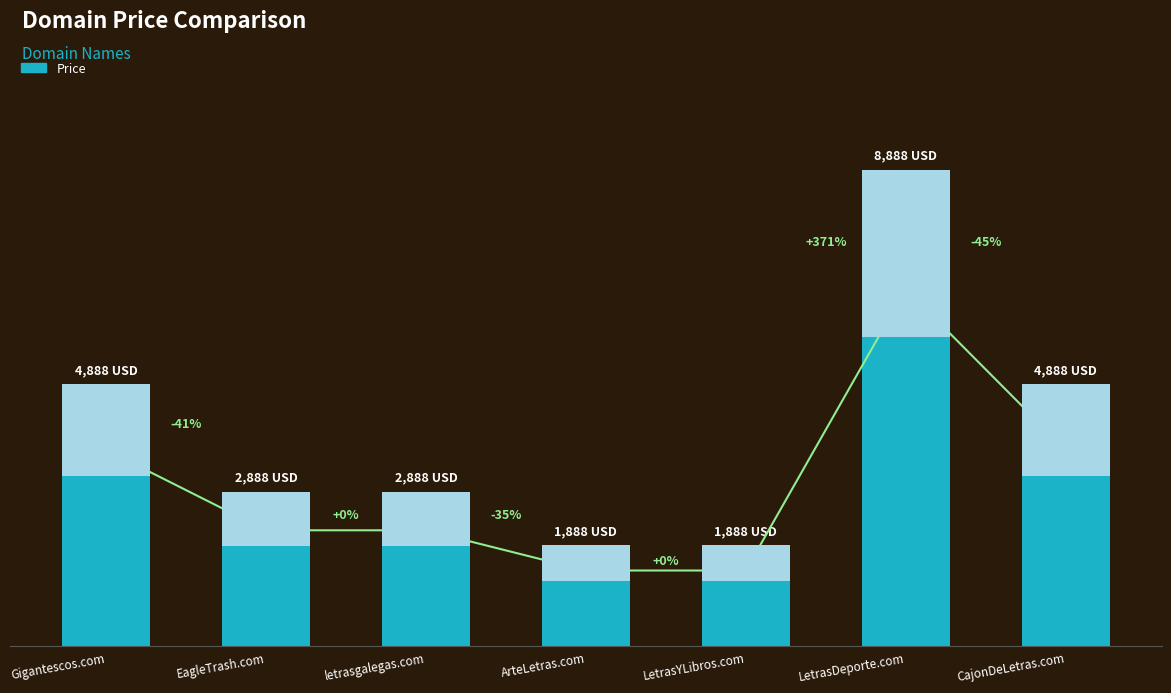

Reading left to right, transcribe all the data shown in this chart.

4888	2888	2888	1888	1888	8888	4888